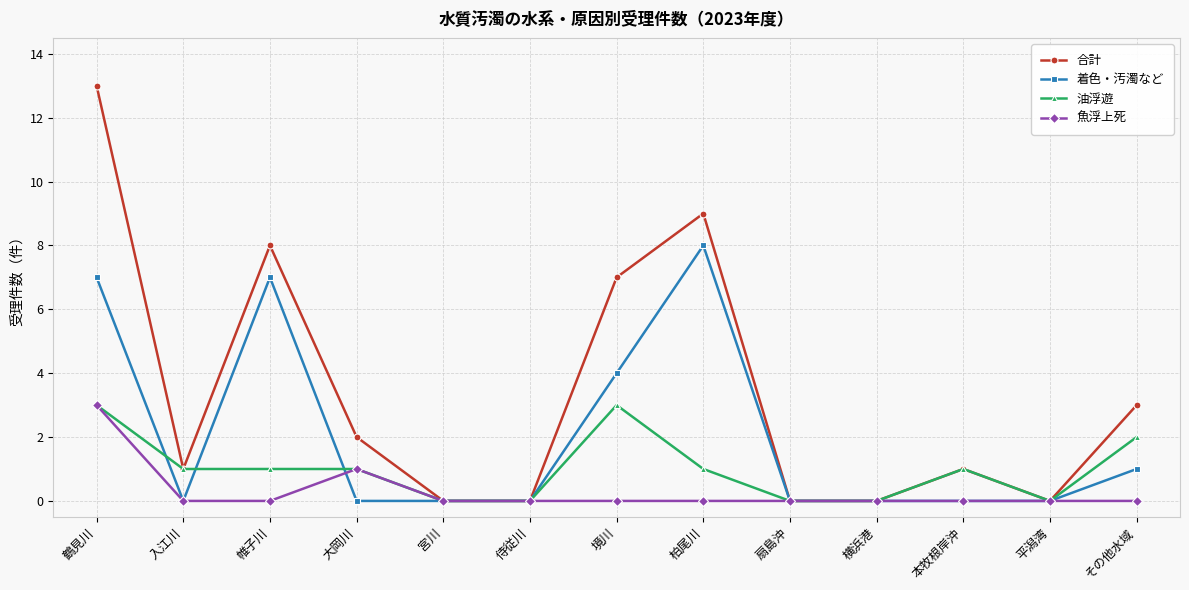

What is the average value of the 油浮遊 series?

1